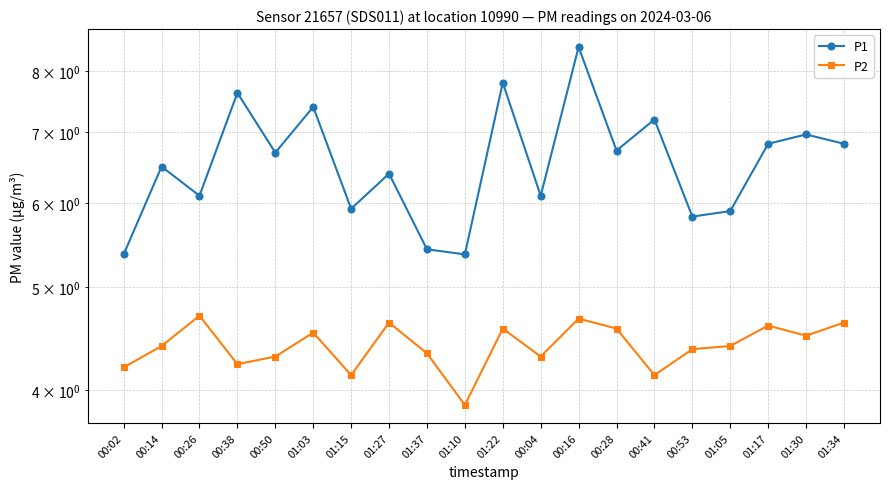

What is the total value across all series at 01:27?

11.0